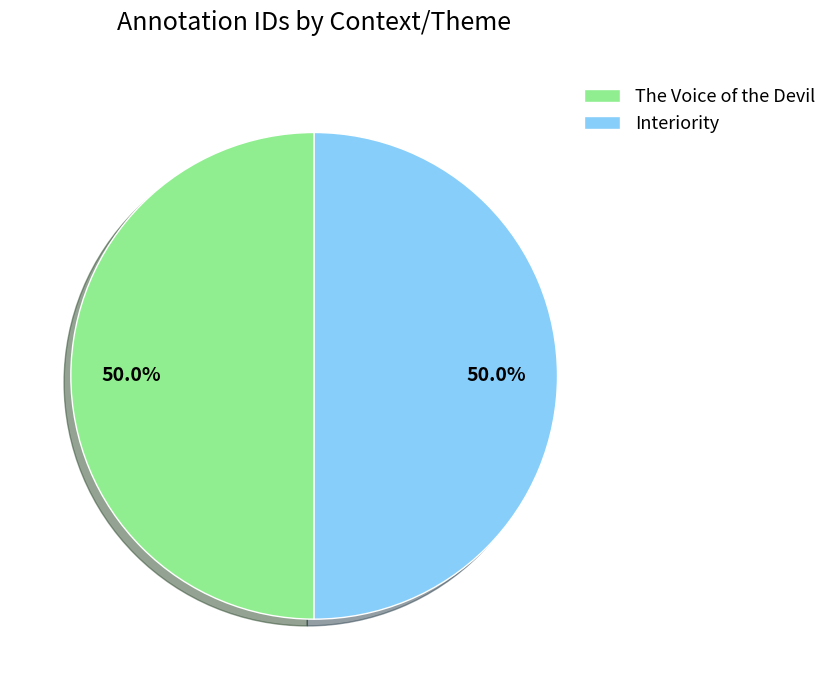

What is the ratio of the value at Interiority to the value at The Voice of the Devil?

1.0